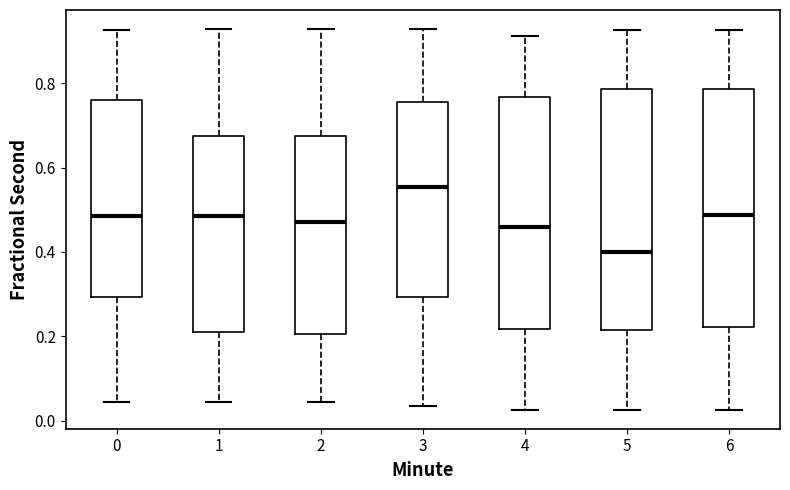

Where is the lower edge of the box at x = 3 on the y-axis? The values are not printed on the chart, so give them approximately, as read against the axis.

0.30